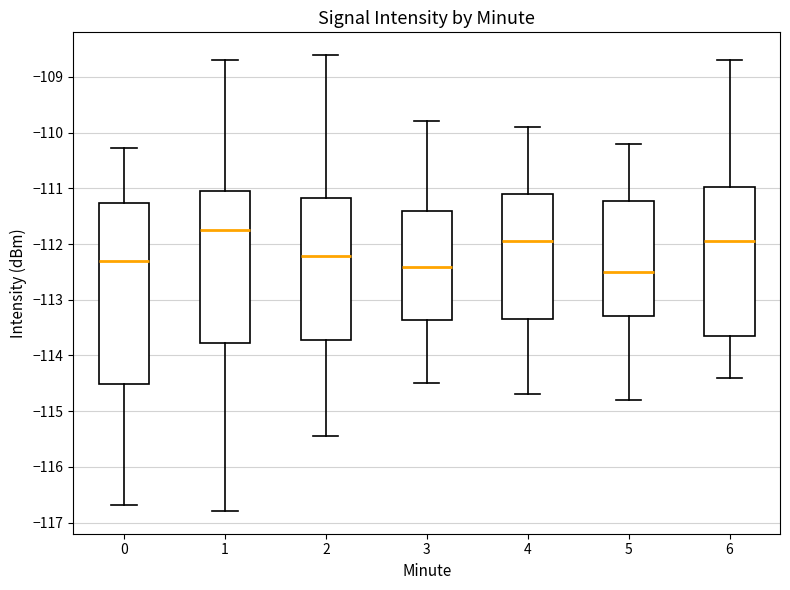

Reading left to right, read every box against the y-axis: the position of its median line, the range the box covers, and the ends of its whiskers. The values are not printed on the chart, so give them approximately, as read against the axis.

0: median -112.3, box -114.5 to -111.3, whiskers -116.7 to -110.3
1: median -111.7, box -113.8 to -111.1, whiskers -116.8 to -108.7
2: median -112.2, box -113.7 to -111.2, whiskers -115.4 to -108.6
3: median -112.4, box -113.4 to -111.4, whiskers -114.5 to -109.8
4: median -111.9, box -113.3 to -111.1, whiskers -114.7 to -109.9
5: median -112.5, box -113.3 to -111.2, whiskers -114.8 to -110.2
6: median -111.9, box -113.6 to -111.0, whiskers -114.4 to -108.7